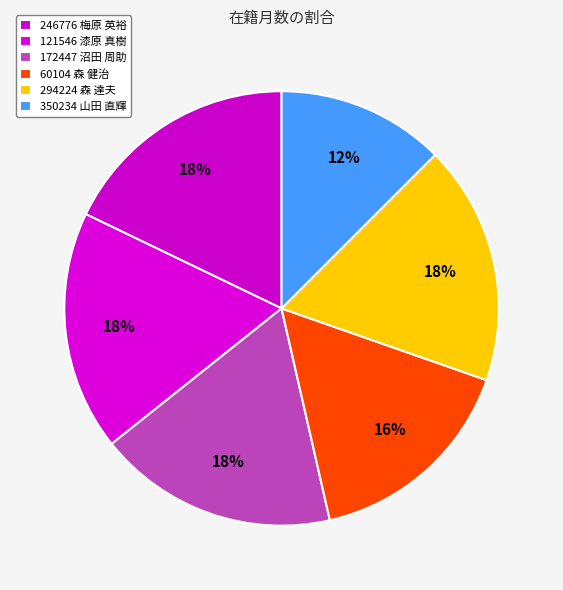

Which has a higher value, 350234 山田 直輝 or 246776 梅原 英裕?

246776 梅原 英裕